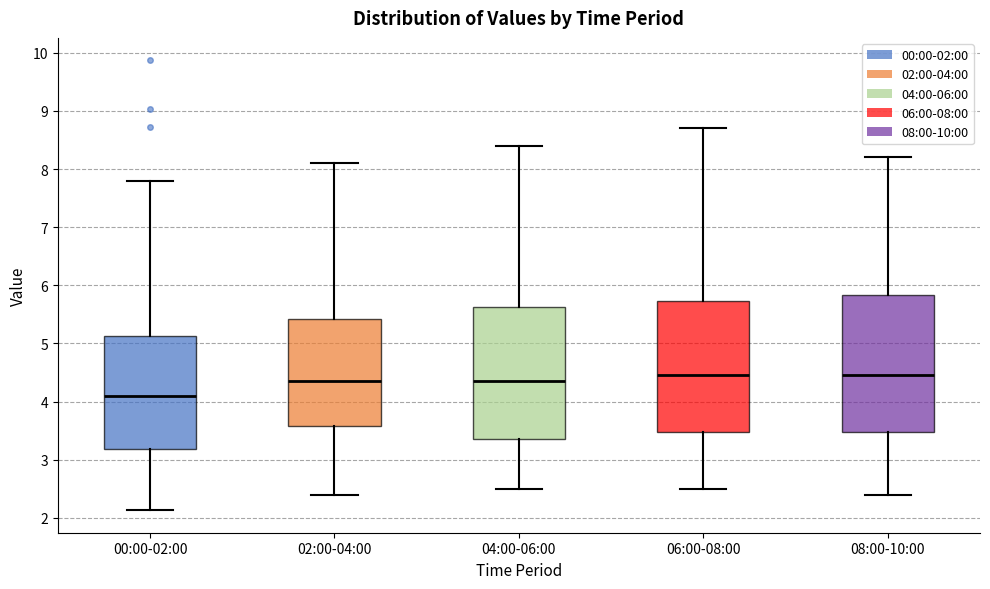

Reading left to right, transcribe this box plot: for each box, give where its median line is, the range the box spans, and where its two whiskers end, as read against the y-axis. The values are not printed on the chart, so give them approximately, as read against the axis.

00:00-02:00: median 4.1, box 3.2 to 5.1, whiskers 2.1 to 7.8
02:00-04:00: median 4.4, box 3.6 to 5.4, whiskers 2.4 to 8.1
04:00-06:00: median 4.4, box 3.4 to 5.6, whiskers 2.5 to 8.4
06:00-08:00: median 4.5, box 3.5 to 5.7, whiskers 2.5 to 8.7
08:00-10:00: median 4.5, box 3.5 to 5.8, whiskers 2.4 to 8.2